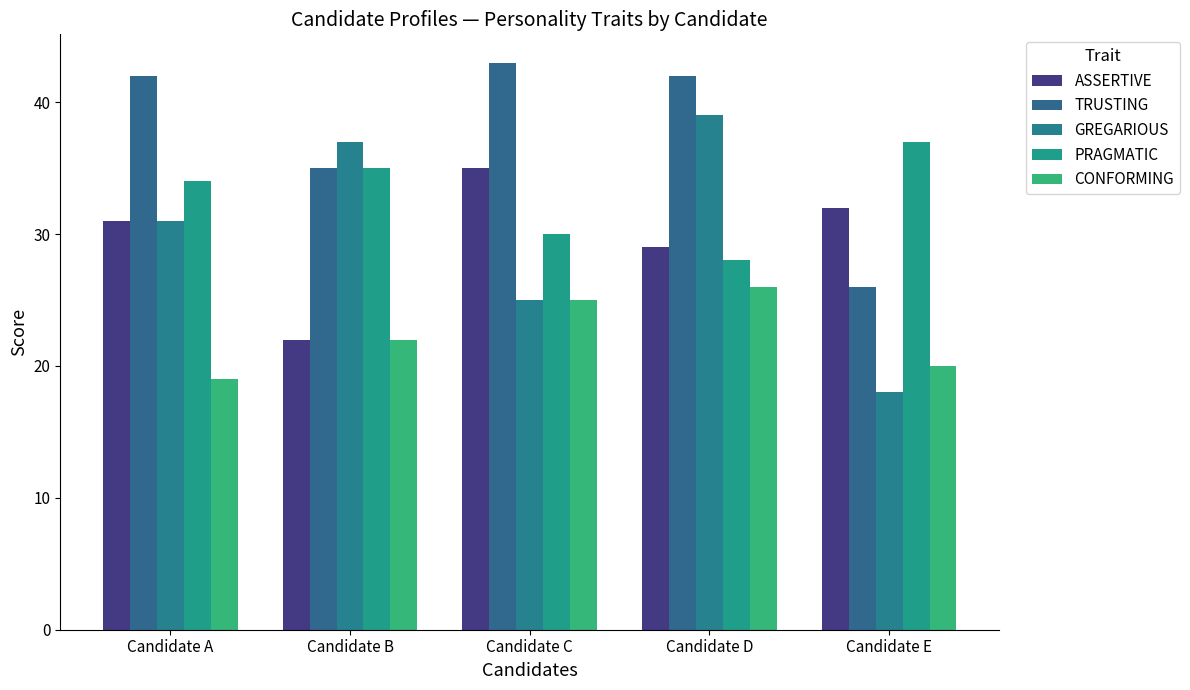

What is the difference between the maximum and second lowest values in the CONFORMING series?

6